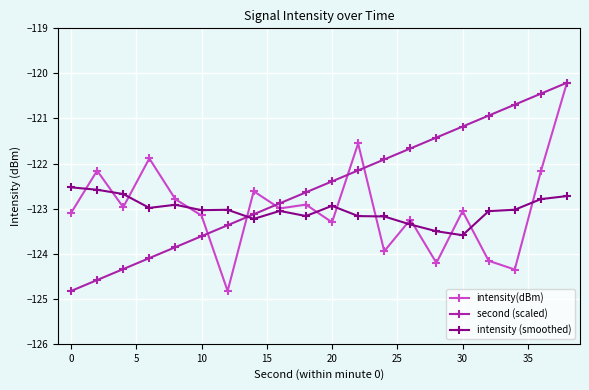

What is the highest value of the second (scaled) series?

-120.2